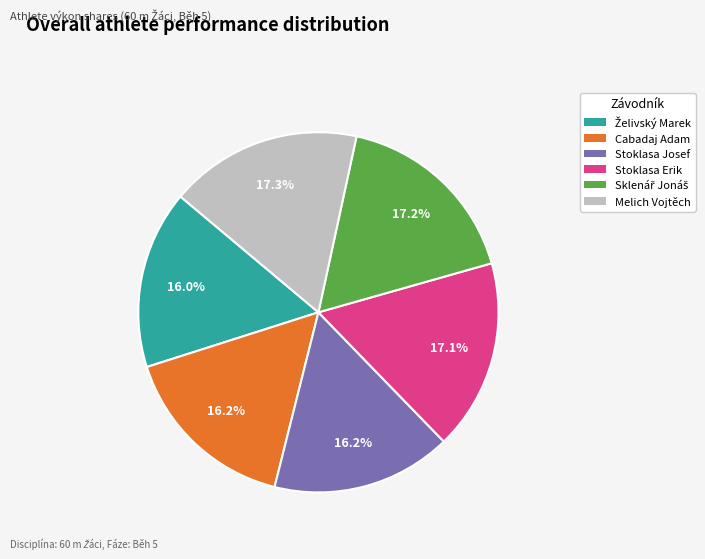

What portion of the pie excludes Stoklasa Erik?

82.9%